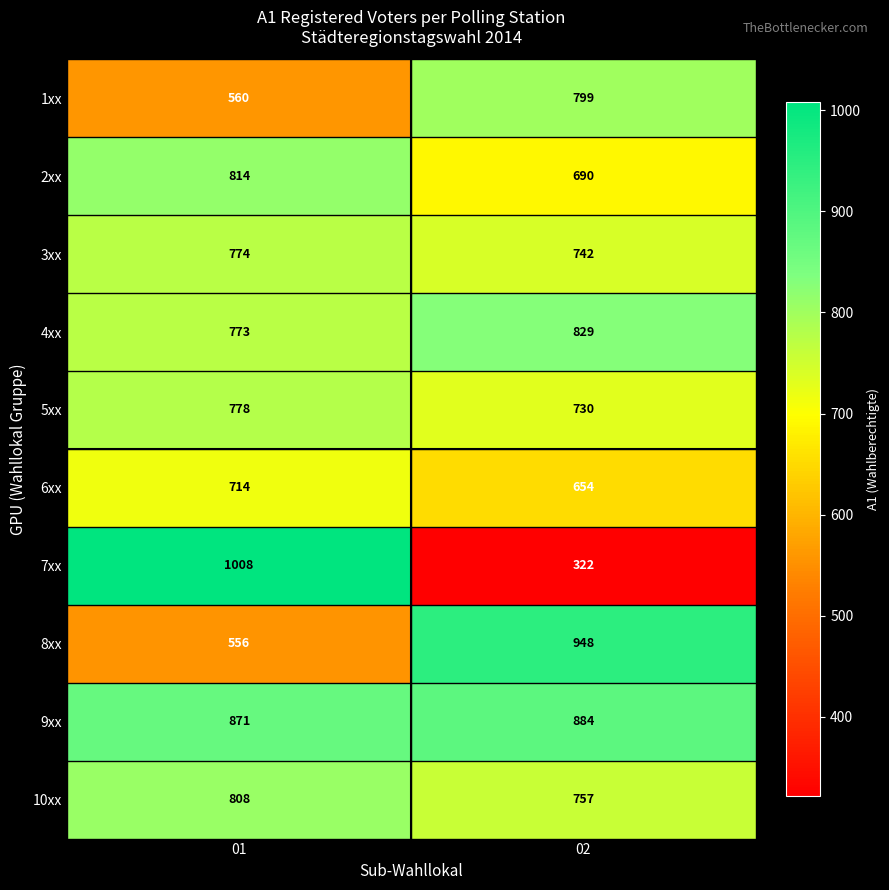

Reading right to left, extract all data points from this chart.

1xx: 799	560
2xx: 690	814
3xx: 742	774
4xx: 829	773
5xx: 730	778
6xx: 654	714
7xx: 322	1008
8xx: 948	556
9xx: 884	871
10xx: 757	808